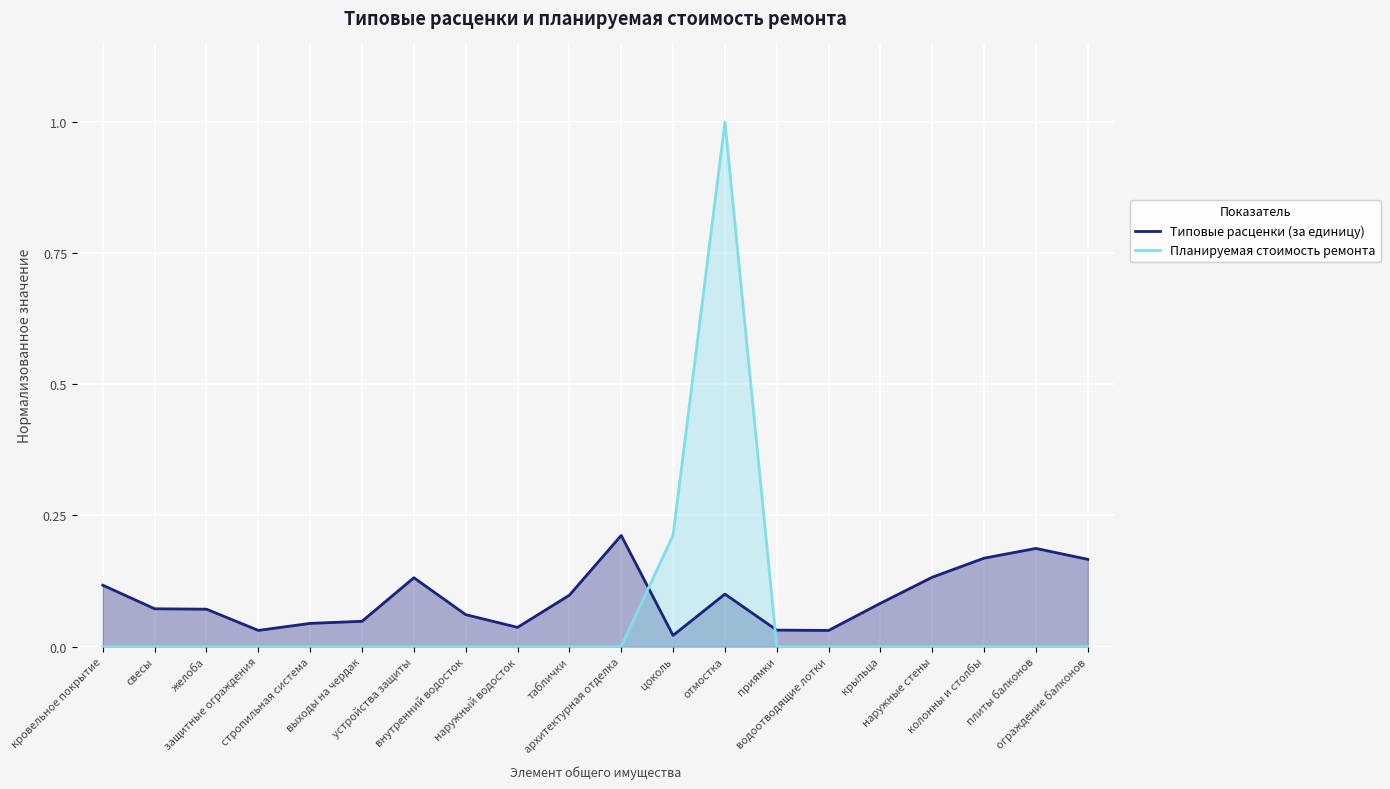

Reading left to right, list all the values displayed in this chart.

Типовые расценки (за единицу): кровельное покрытие=0.1	свесы=0.1	желоба=0.1	защитные ограждения=0.0	стропильная система=0.0	выходы на чердак=0.0	устройства защиты=0.1	внутренний водосток=0.1	наружный водосток=0.0	таблички=0.1	архитектурная отделка=0.2	цоколь=0.0	отмостка=0.1	приямки=0.0	водоотводящие лотки=0.0	крыльца=0.1	наружные стены=0.1	колонны и столбы=0.2	плиты балконов=0.2	ограждение балконов=0.2
Планируемая стоимость ремонта: кровельное покрытие=0.0	свесы=0.0	желоба=0.0	защитные ограждения=0.0	стропильная система=0.0	выходы на чердак=0.0	устройства защиты=0.0	внутренний водосток=0.0	наружный водосток=0.0	таблички=0.0	архитектурная отделка=0.0	цоколь=0.2	отмостка=1.0	приямки=0.0	водоотводящие лотки=0.0	крыльца=0.0	наружные стены=0.0	колонны и столбы=0.0	плиты балконов=0.0	ограждение балконов=0.0